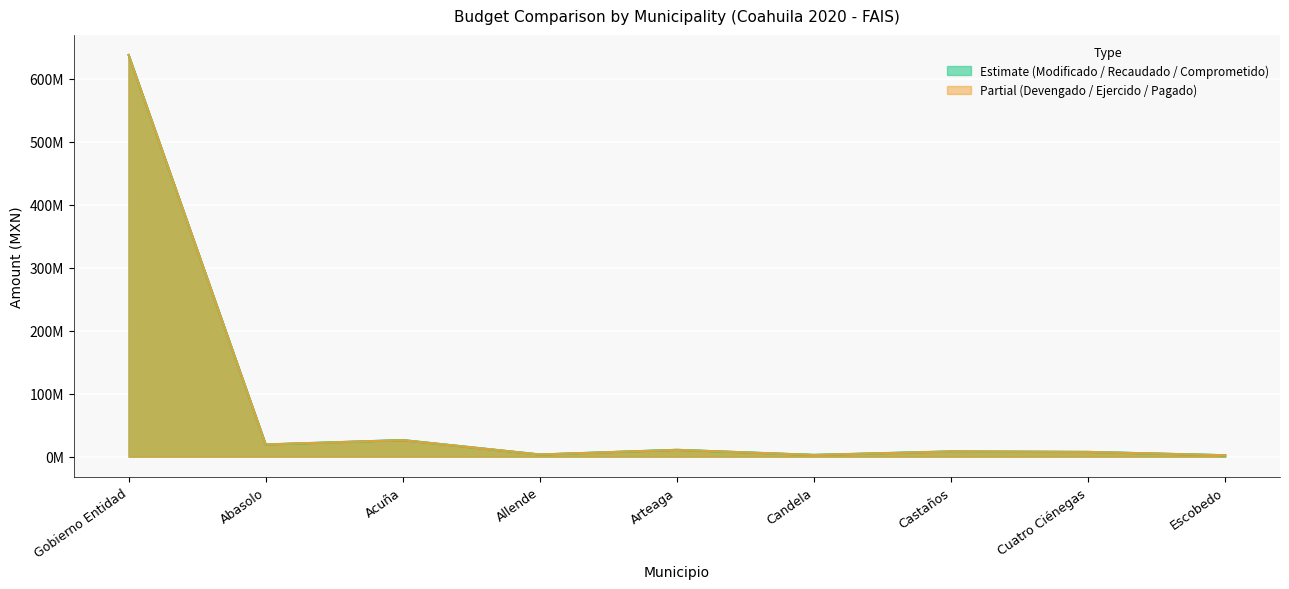

True or false: Comprometido and Pagado intersect in this chart.

False